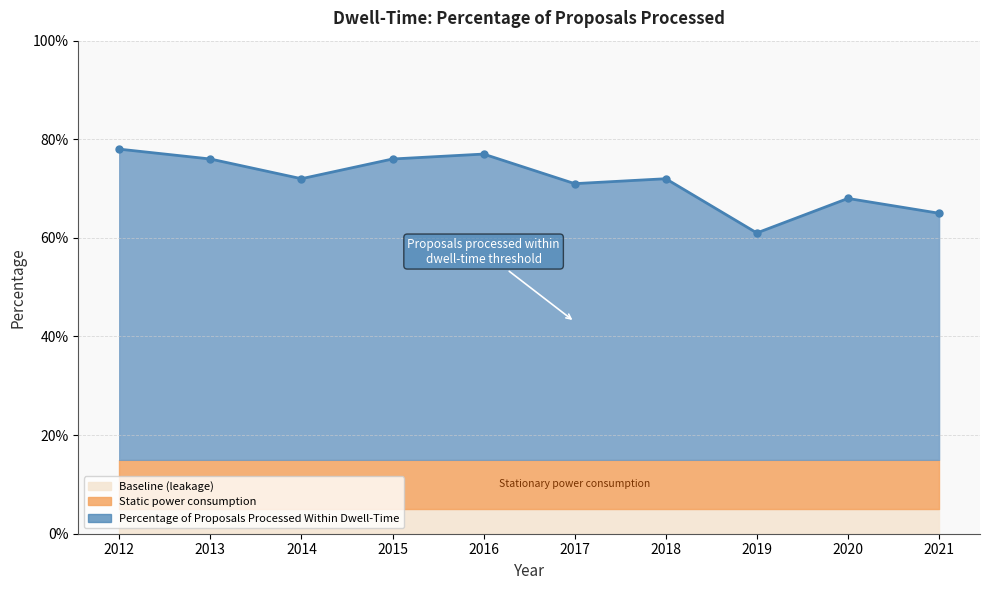

Reading right to left, extract all data points from this chart.

0.7	0.7	0.6	0.7	0.7	0.8	0.8	0.7	0.8	0.8